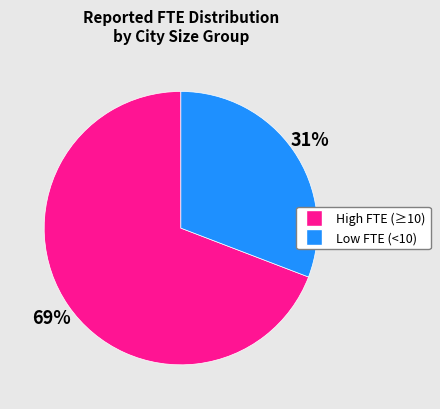

Count the number of slices in the pie.

2